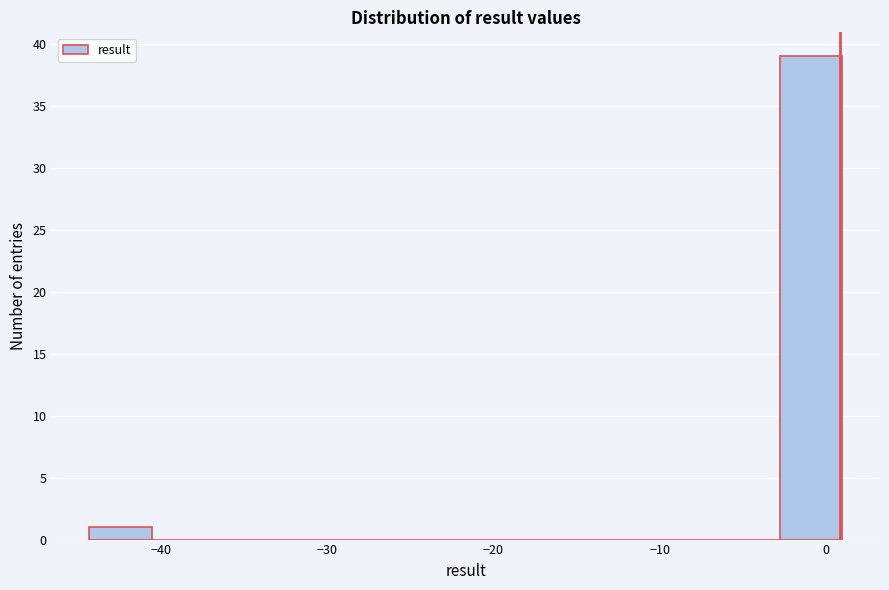

Read against the x-axis, roughly where is the centre of the tallest bar?

-1